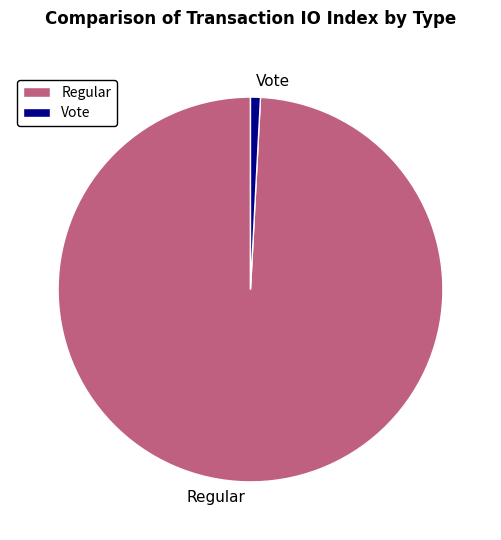

The Regular slice represents 87% of the pie. True or false?

False